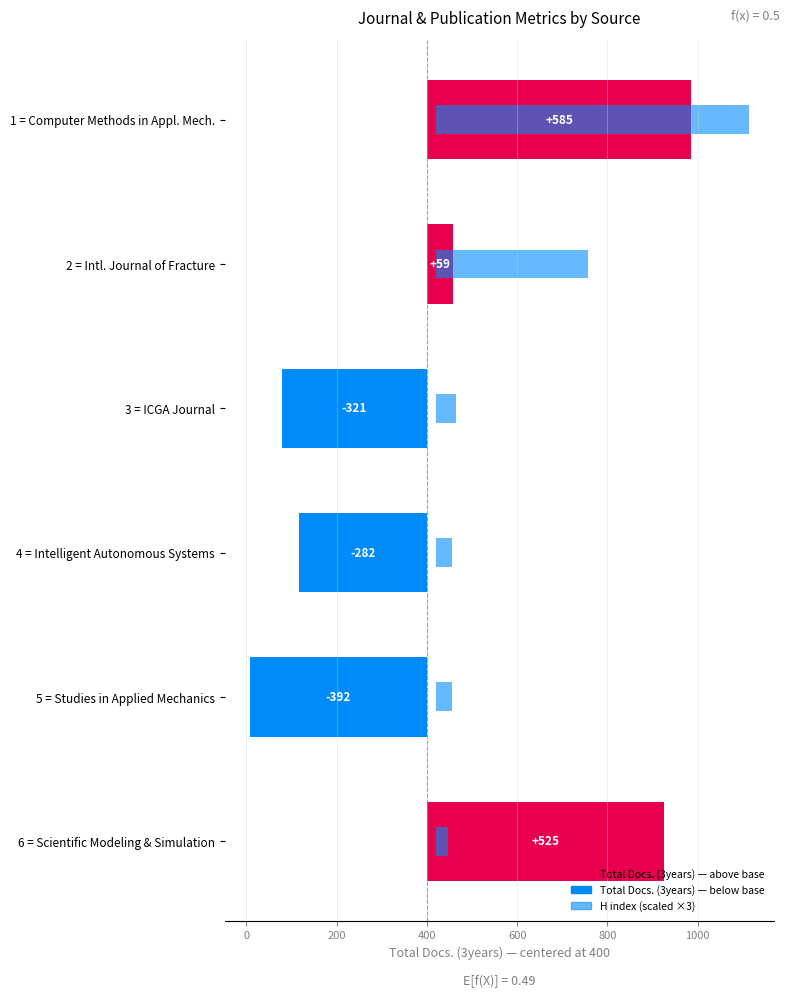

At how many categories does at least one series exceed -380?

6